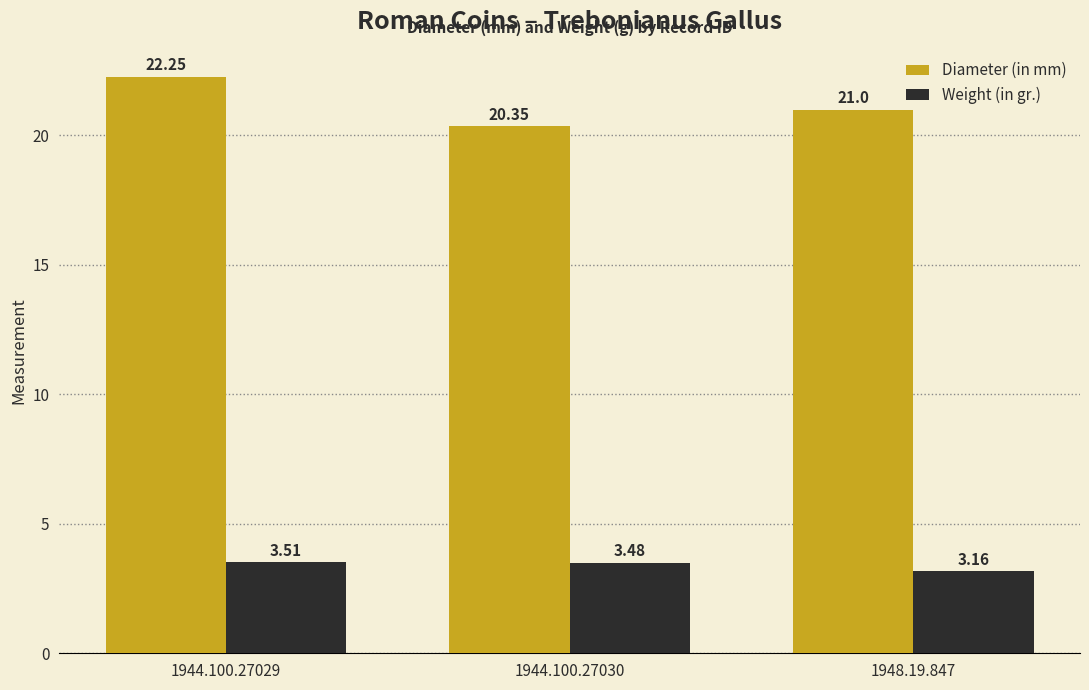

What is the sum of the Weight (in gr.) values at 1948.19.847 and 1944.100.27030?

6.6